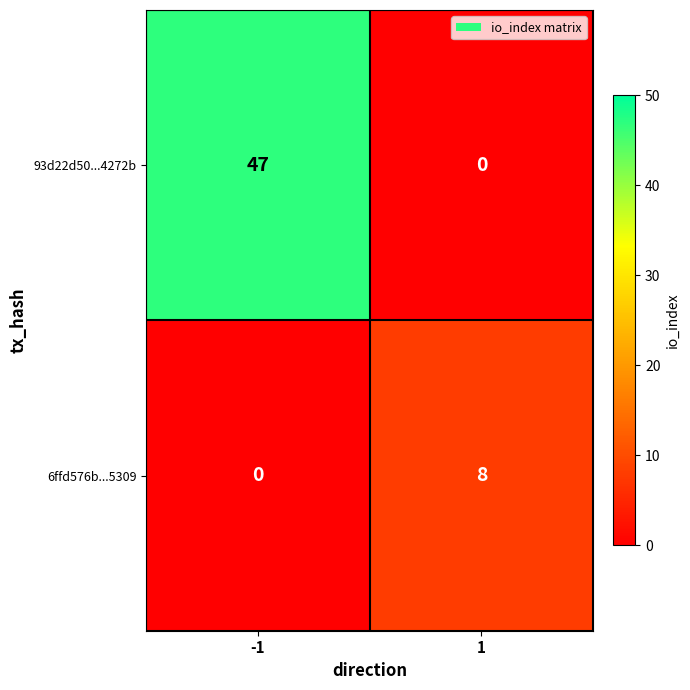

What is the sum of the 93d22d50...4272b values at 1 and -1?

47